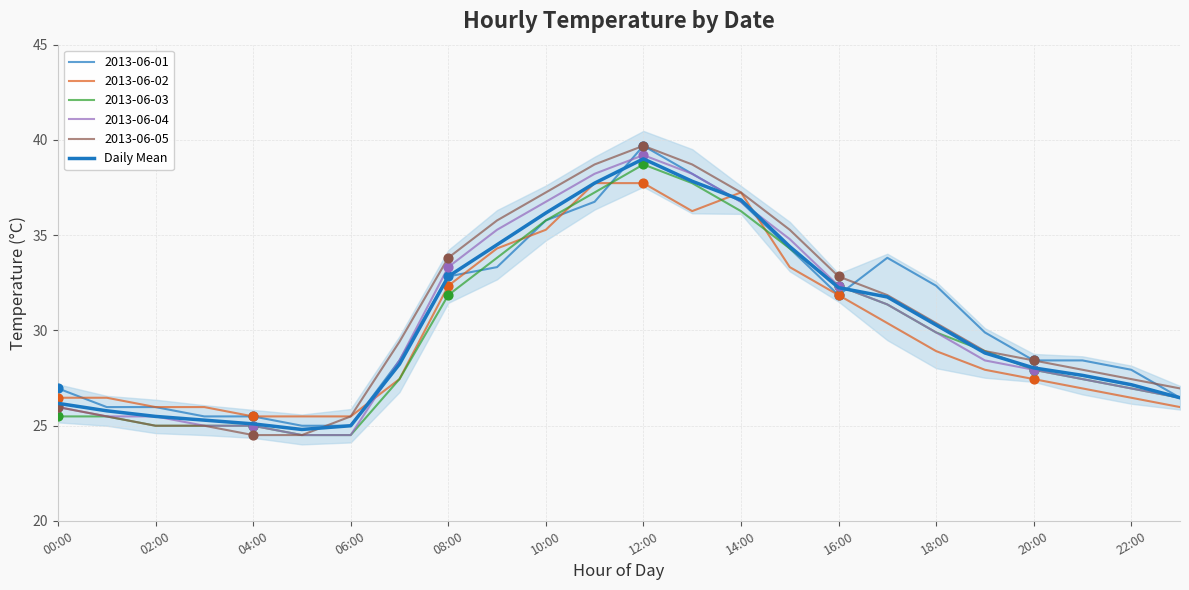

Which has a higher value, 20 or 18:00?

18:00